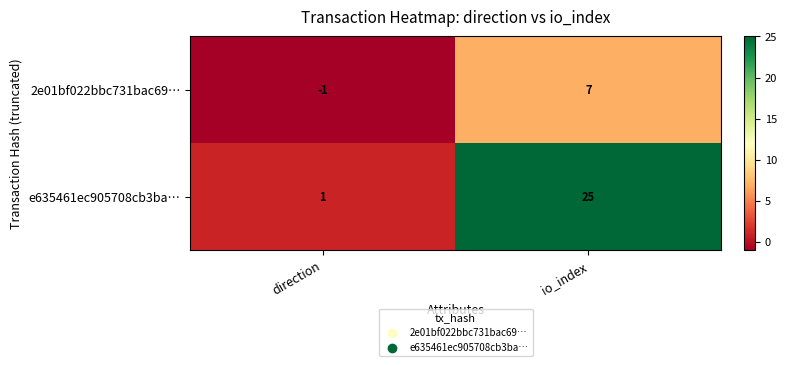

Which series has the largest total across all categories?

e635461ec905708cb3ba…